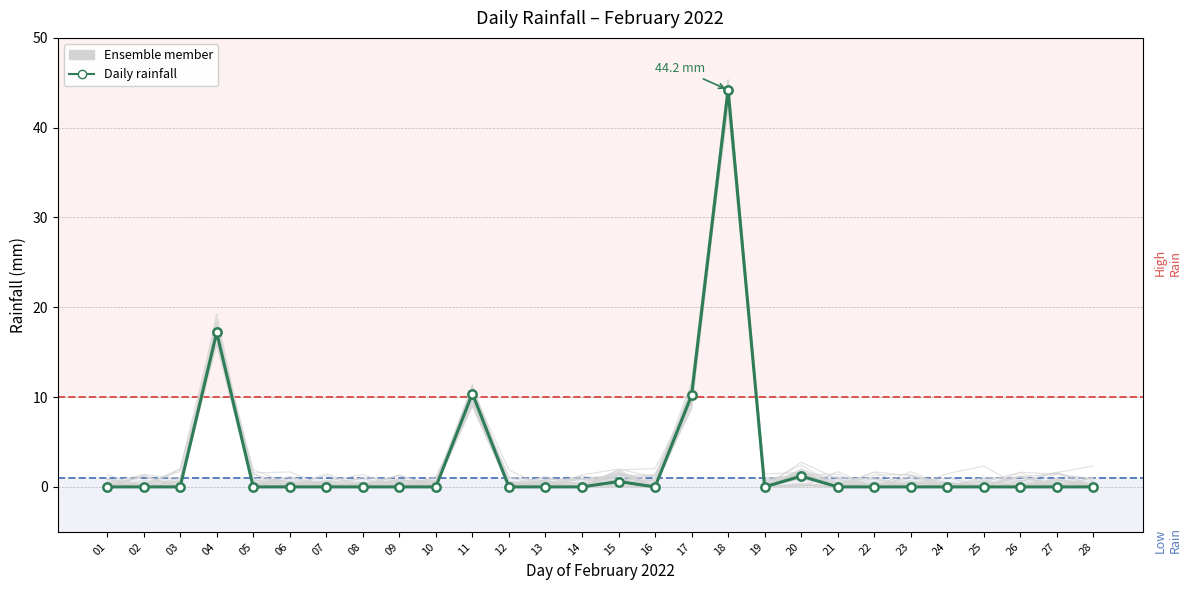

The value at 02 is 0.0. True or false?

True